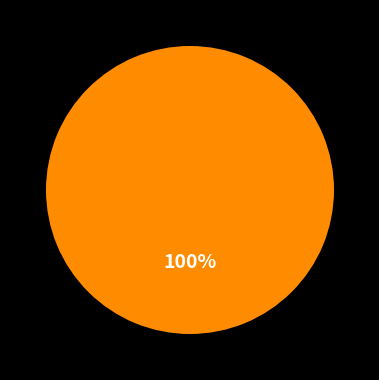

Is there a majority slice in this chart?

Yes